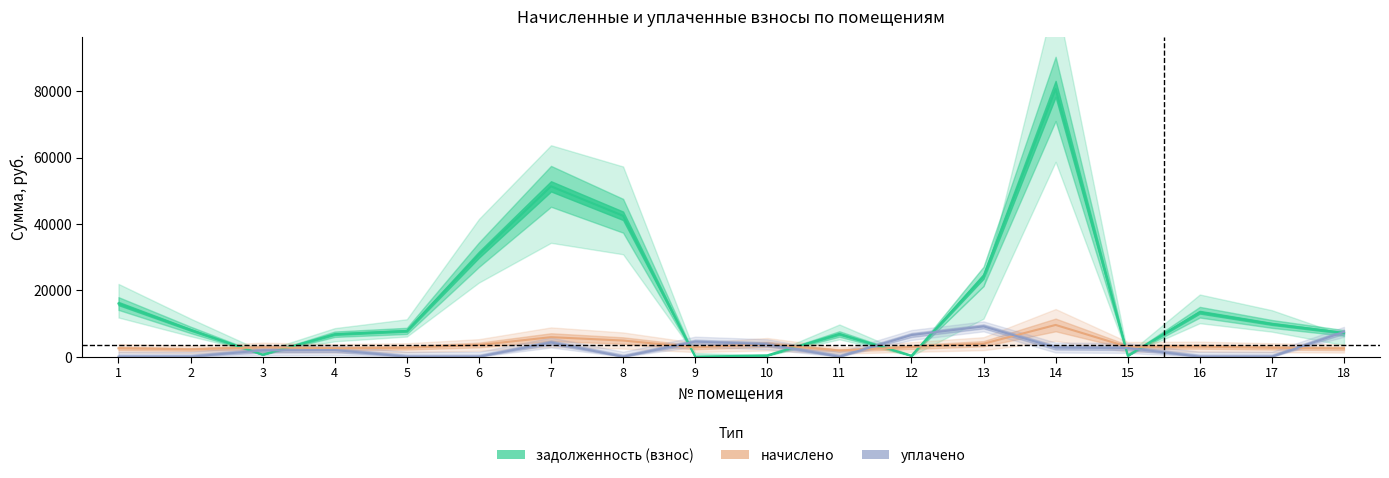

How many interior local peaks does the задолженность (взнос) series have?

4